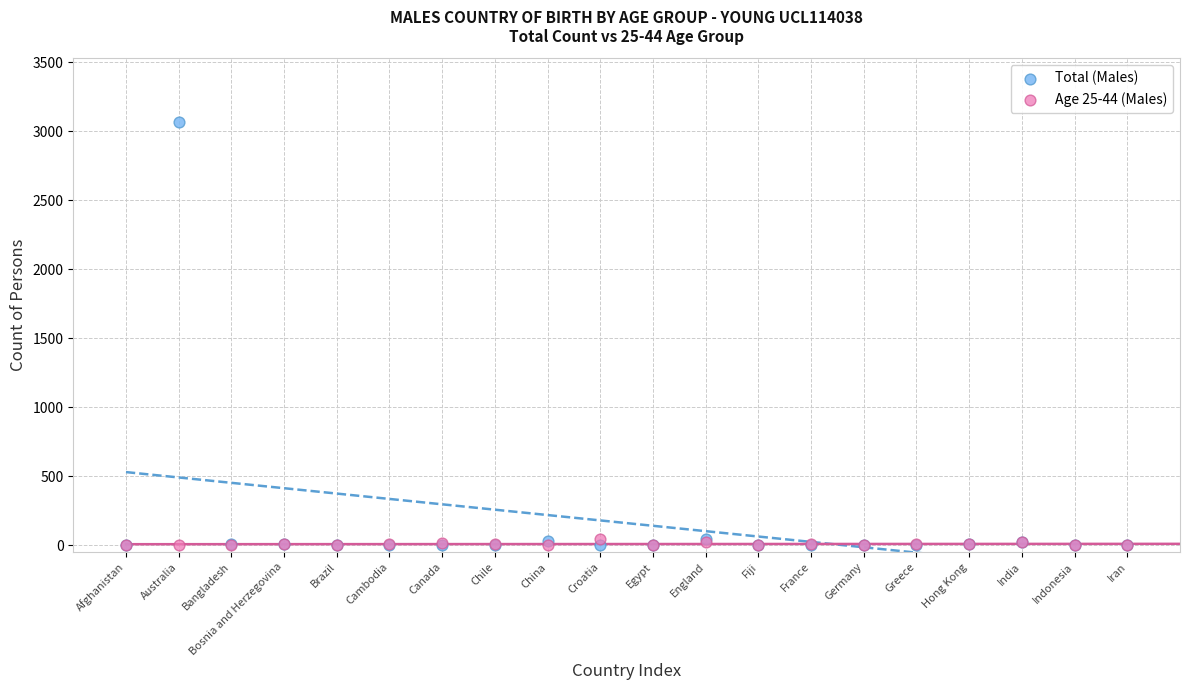

What are all the series names shown in the legend?

Total (Males), Age 25-44 (Males)